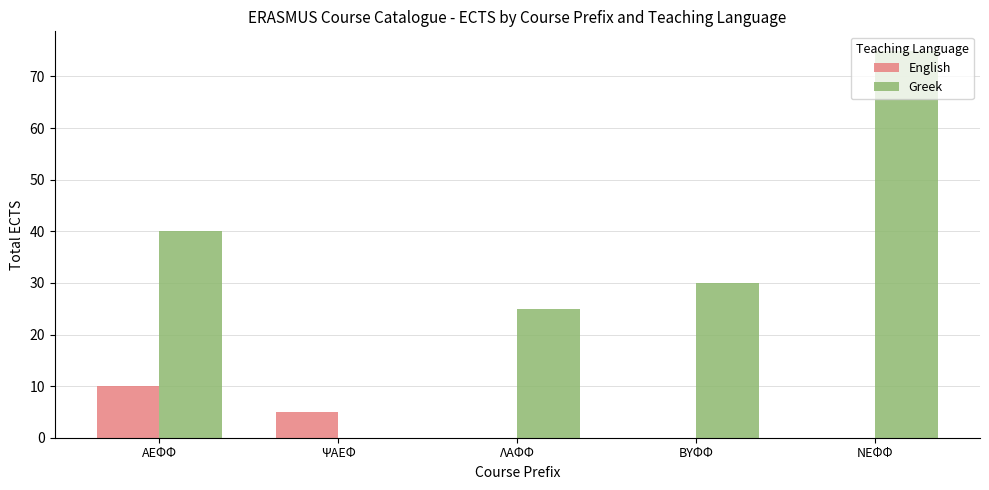

What are all the series names shown in the legend?

English, Greek